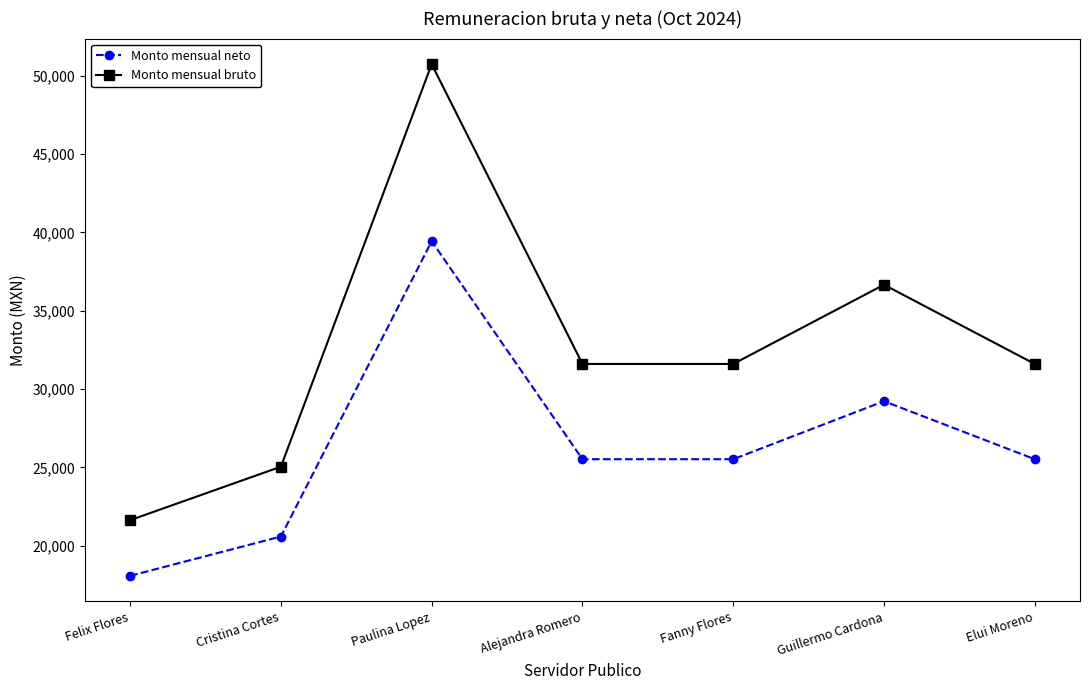

At which label is Monto mensual bruto closest to 36185?

Guillermo Cardona